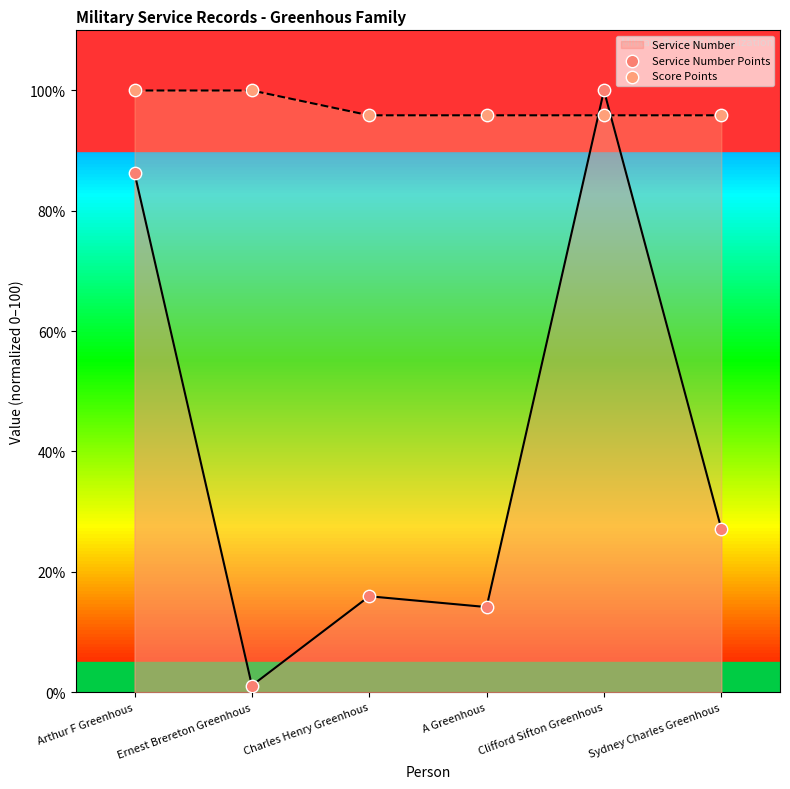

Which series has the largest Y range (max minus min)?

Service Number Points